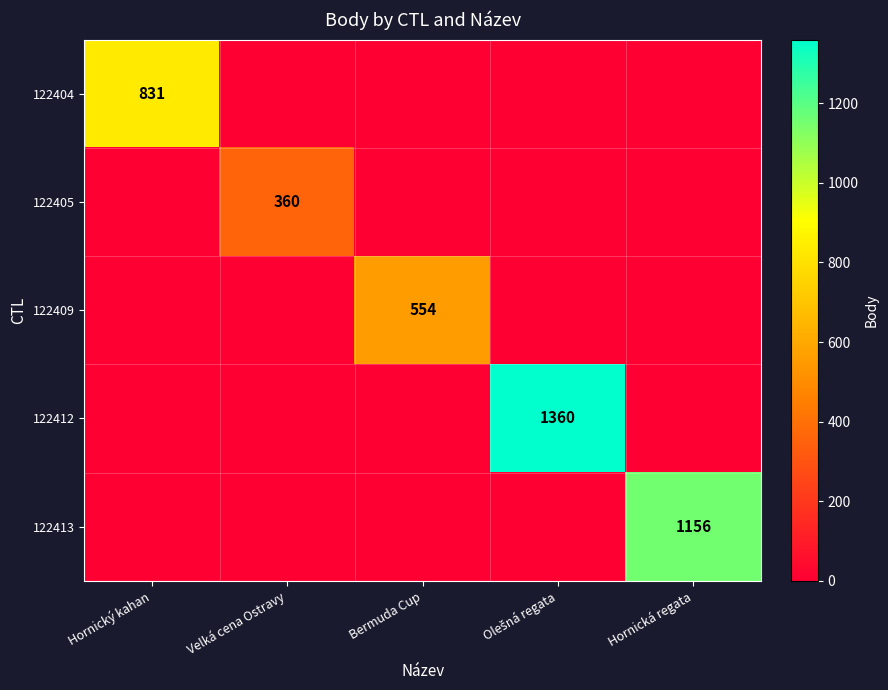

The 122405 series shows 360 at Velká cena Ostravy. True or false?

True